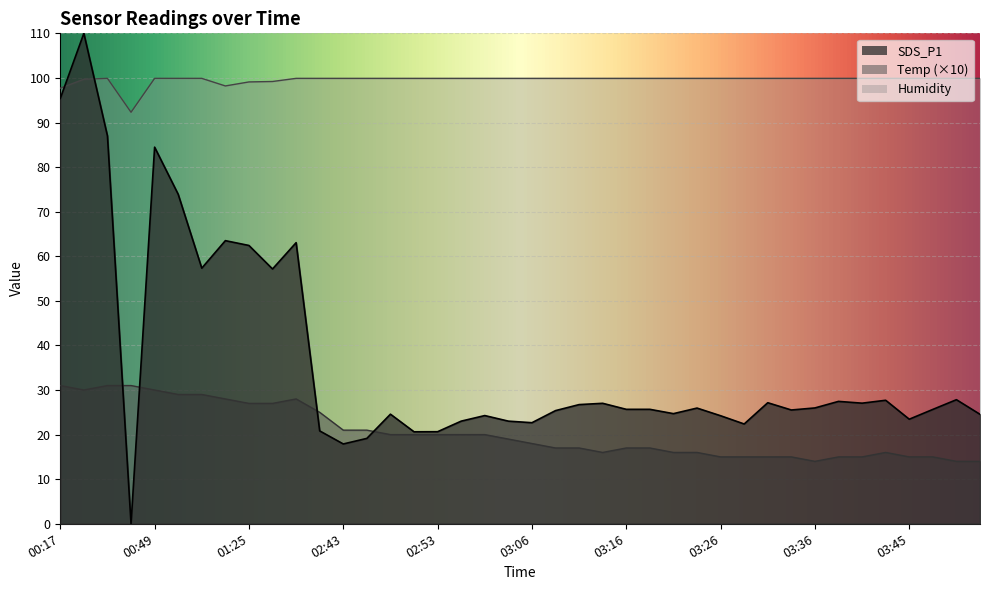

Is it true that Humidity equals 99.9 at 03:06?

True